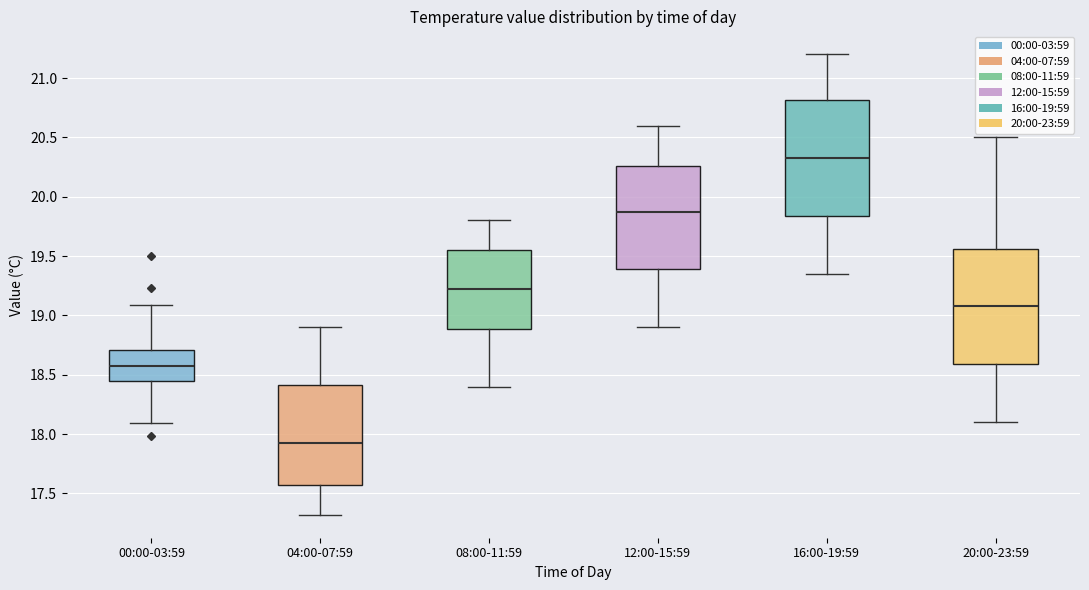

Where is the lower edge of the box for 20:00-23:59 on the y-axis? The values are not printed on the chart, so give them approximately, as read against the axis.

18.60